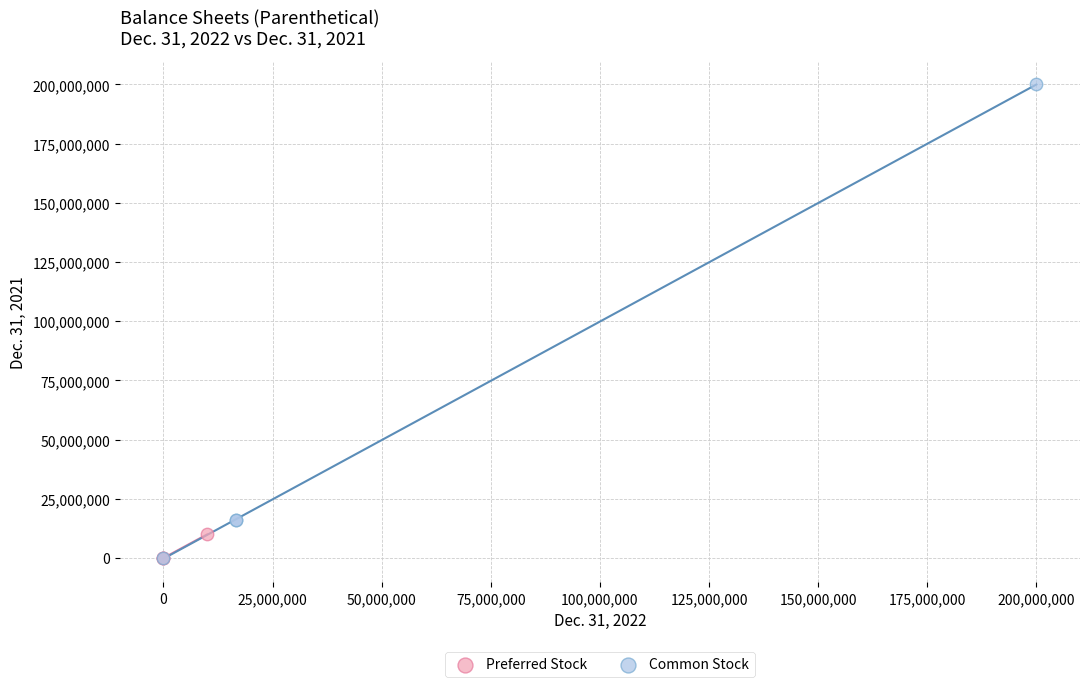

What are all the series names shown in the legend?

Preferred Stock, Common Stock